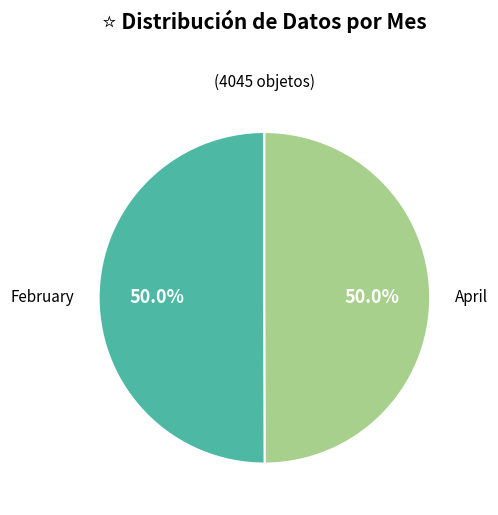

To the nearest percent, what portion does April represent?

50%